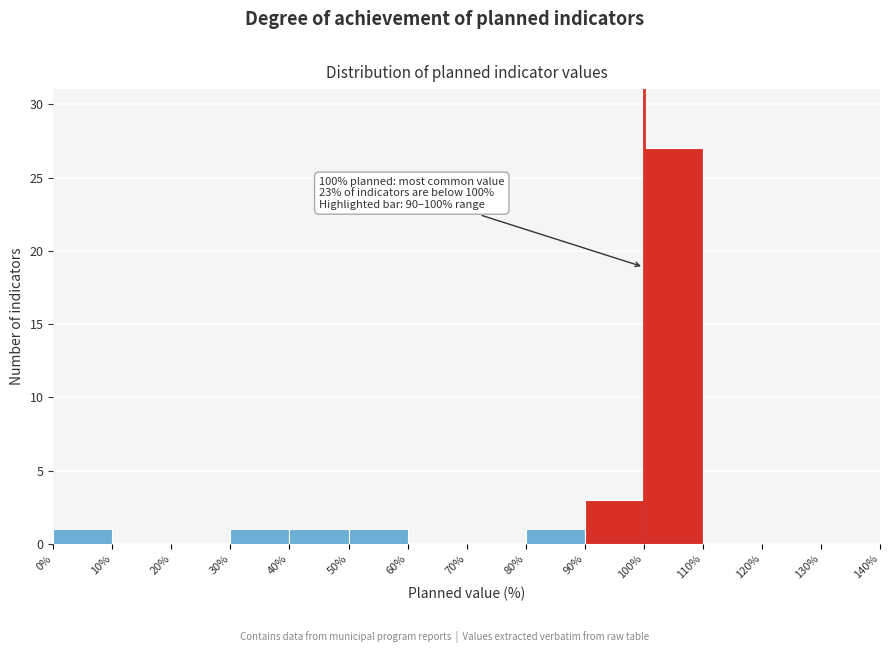

Which range on the x-axis has the tallest bar?

100% to 110%